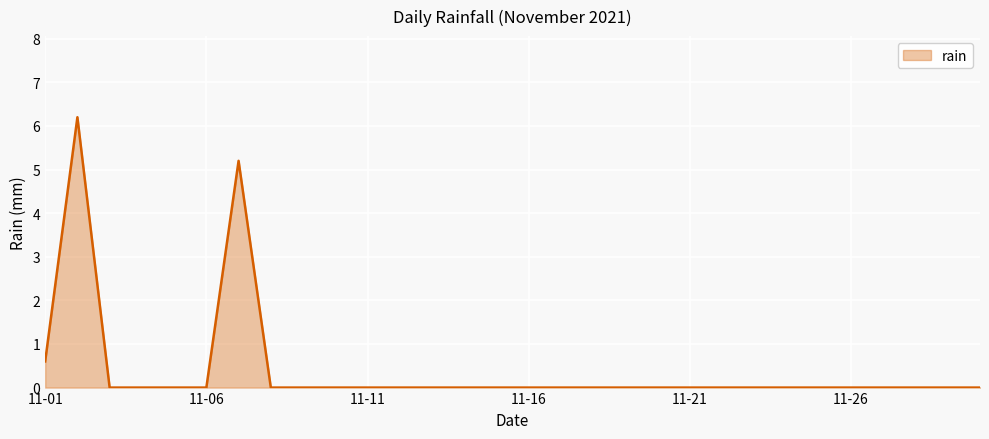

What is the maximum value shown in the chart?

6.2